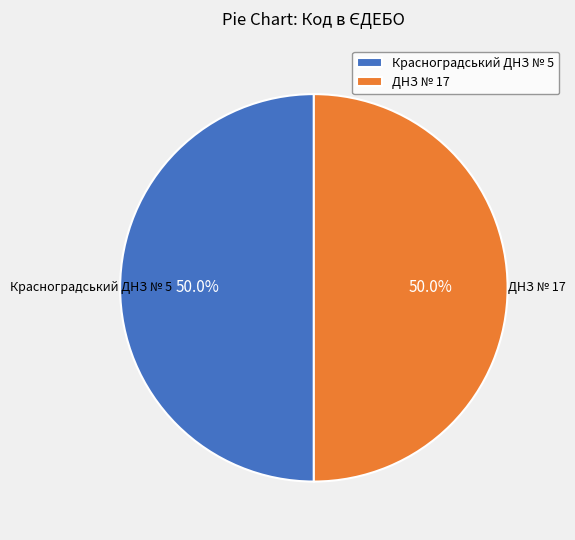

The ДНЗ № 17 slice represents 50% of the pie. True or false?

True